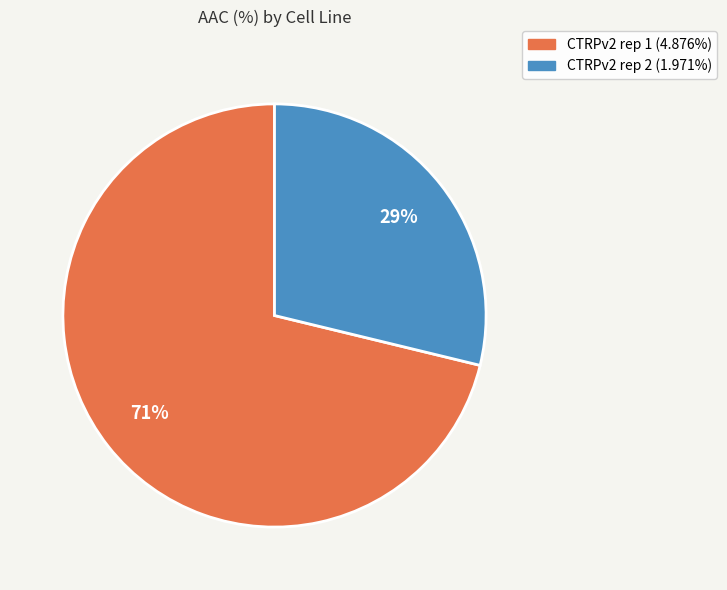

Combined, do CTRPv2 rep 1 and CTRPv2 rep 2 account for over 50%?

Yes